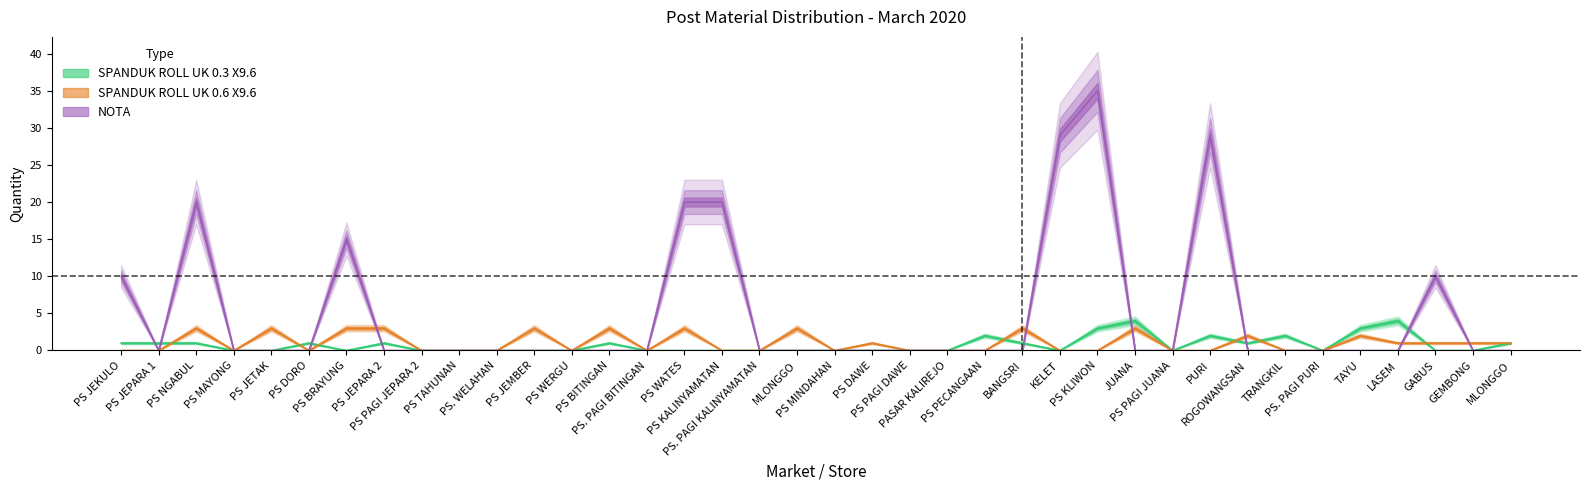

What is the spread (max minus min) of values at PS BITINGAN?

3